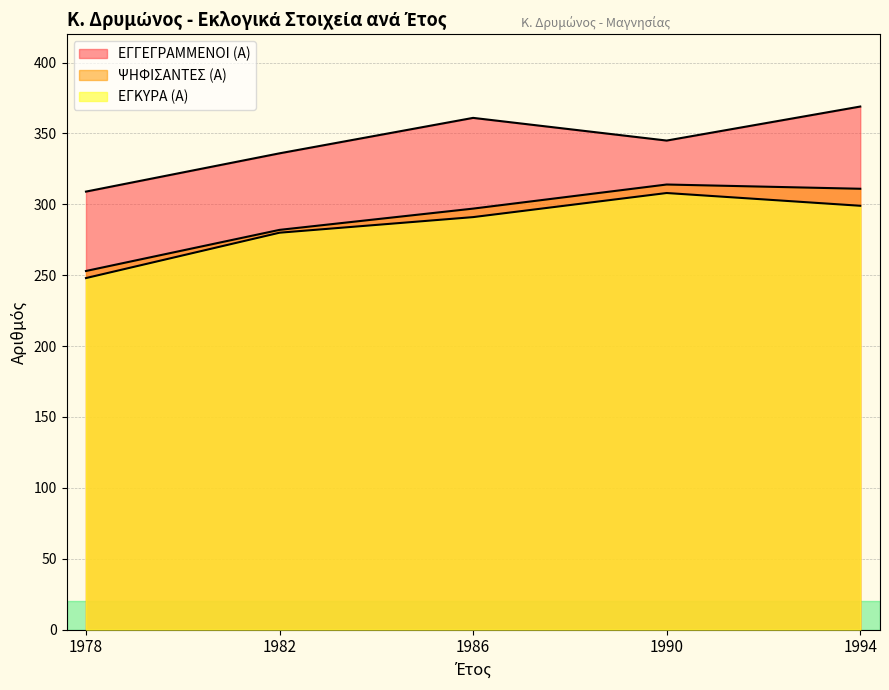

Is the value of ΕΓΚΥΡΑ (Α) at 1982 greater than the value of ΨΗΦΙΣΑΝΤΕΣ (Α) at 1990?

No